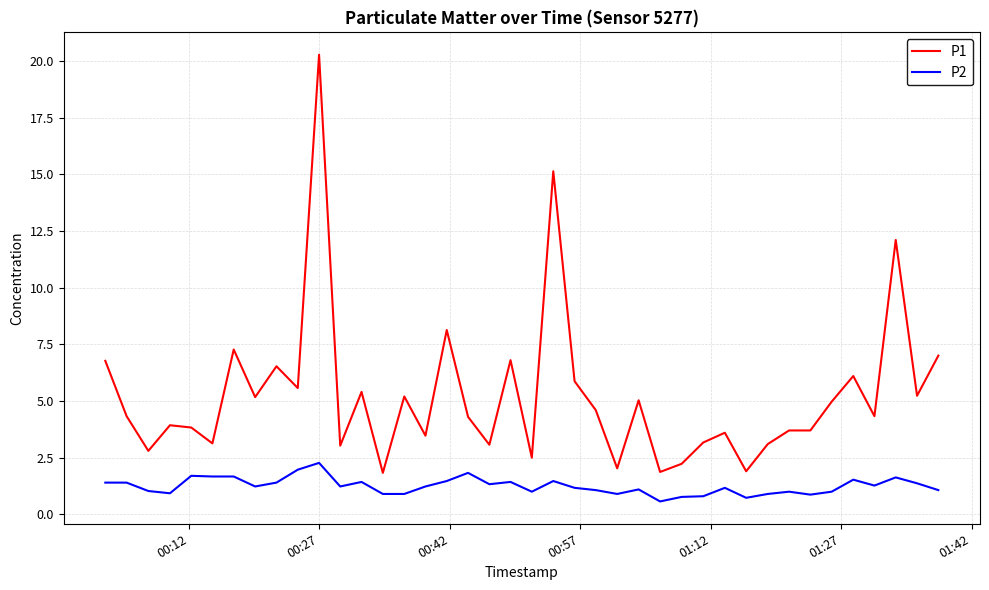

What is the difference between the maximum and minimum values in the P1 series?

18.4